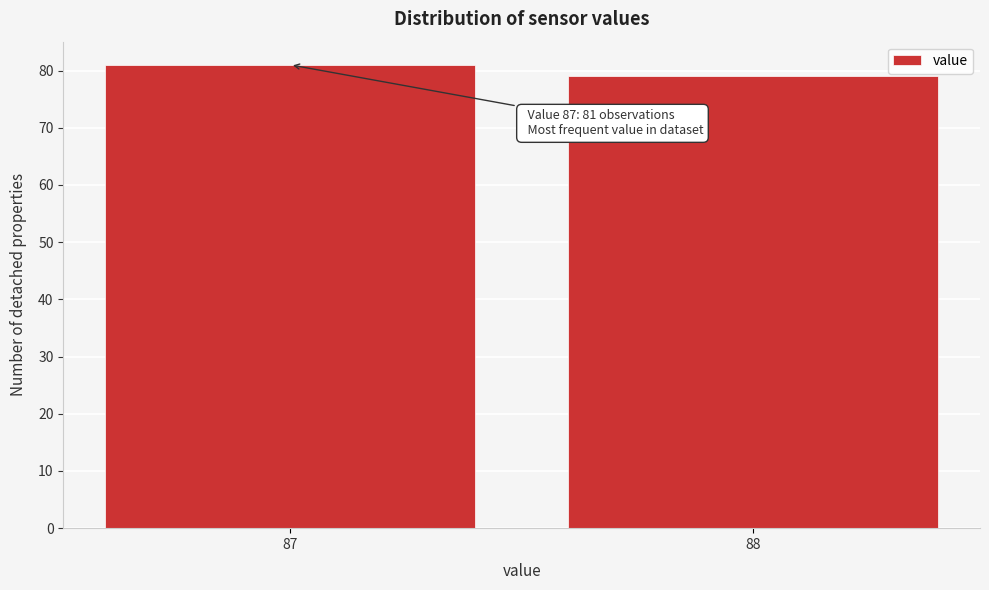

Reading left to right, extract all data points from this chart.

87=81	88=79